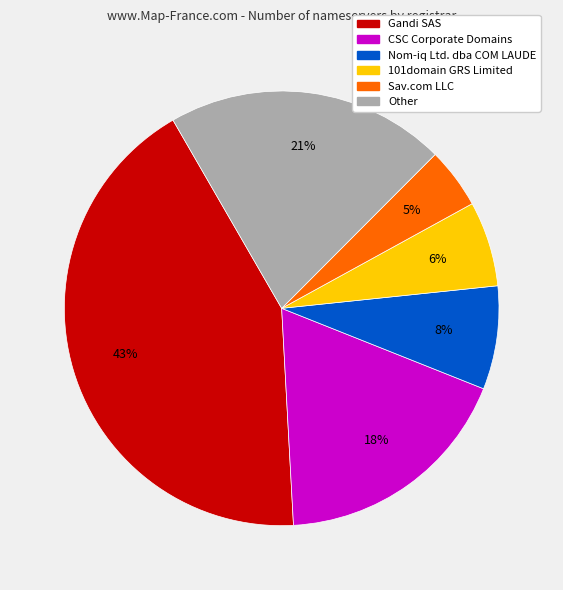

To the nearest percent, what is the average slice percentage?

17%